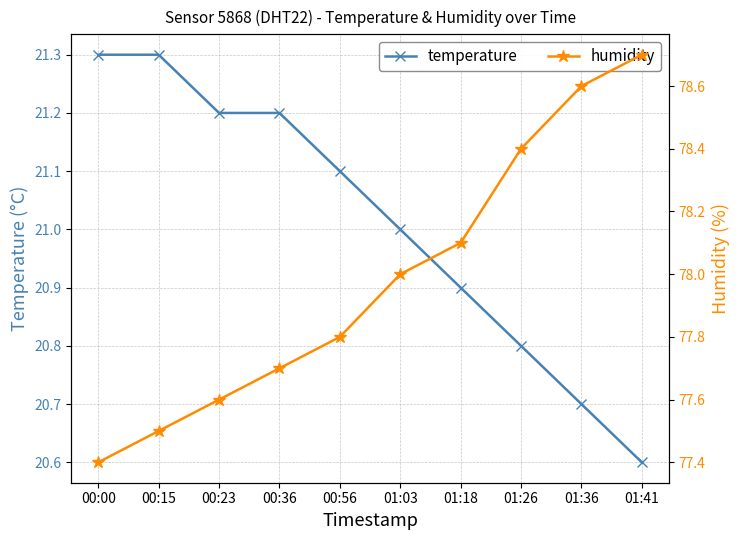

Is this an area chart (filled region under the line)?

No